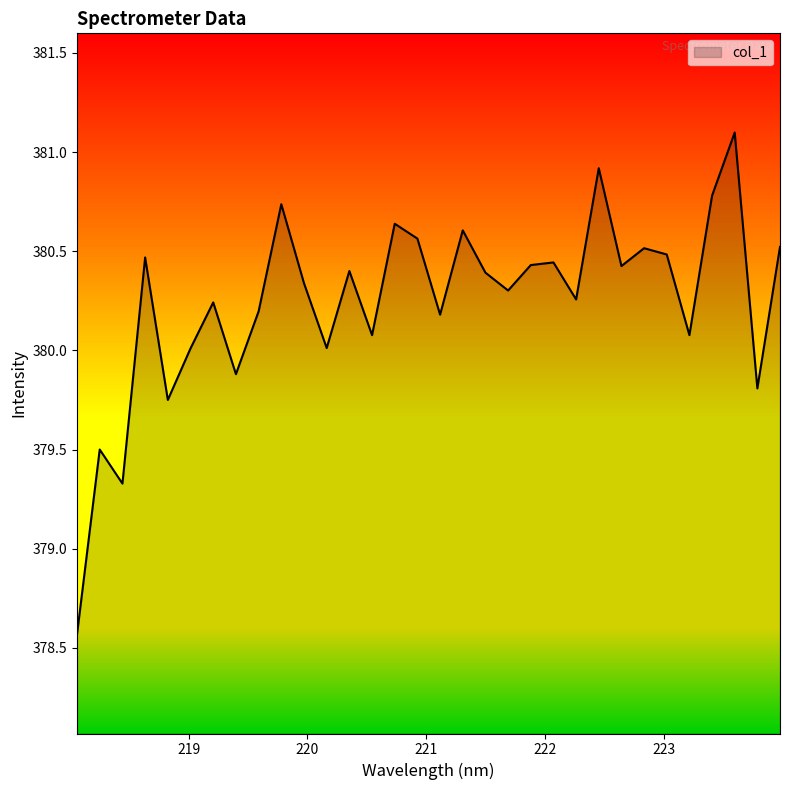

What is the greatest value displayed?

381.1